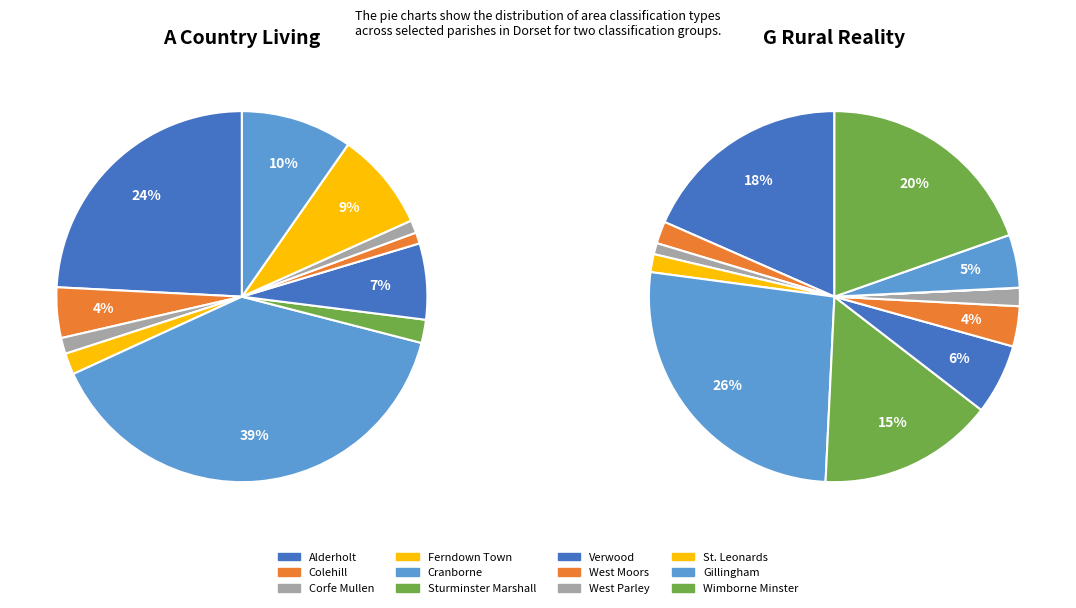

Does Colehill represent more than half of the total?

No